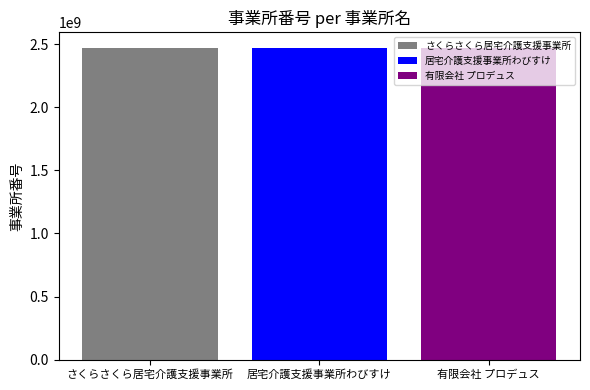

What value does the さくらさくら居宅介護支援事業所 series have at 居宅介護支援事業所わびすけ?

2470301355